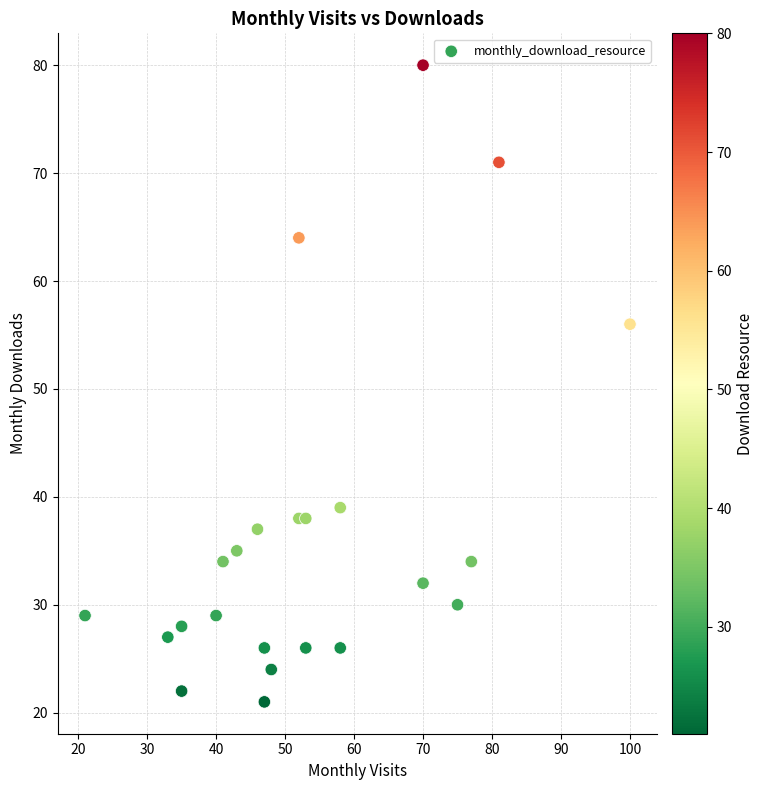

What is the range of X values (max minus min)?

79